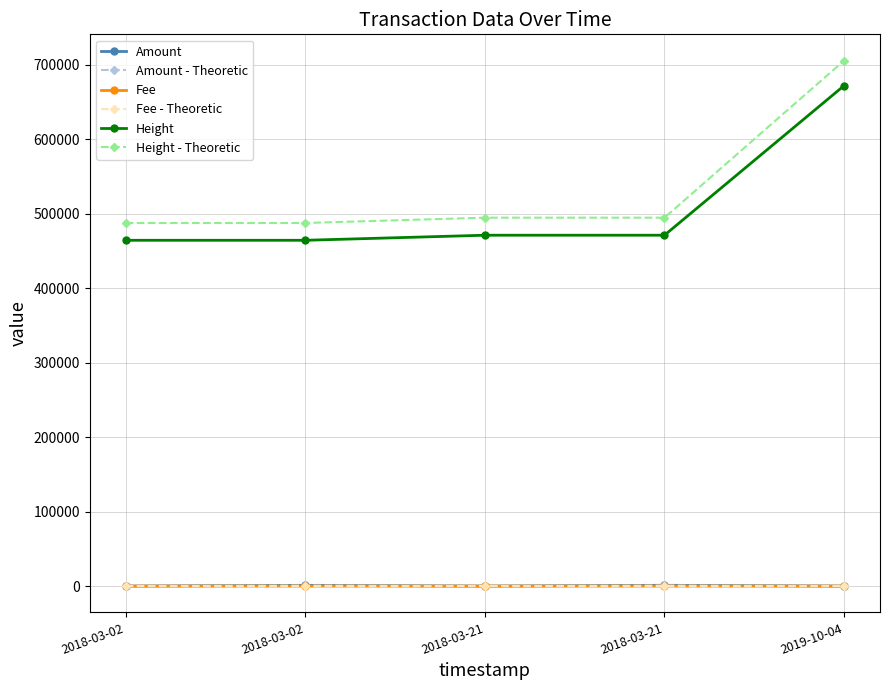

Which has a higher value, 2018-03-02 or 2018-03-21?

2018-03-02